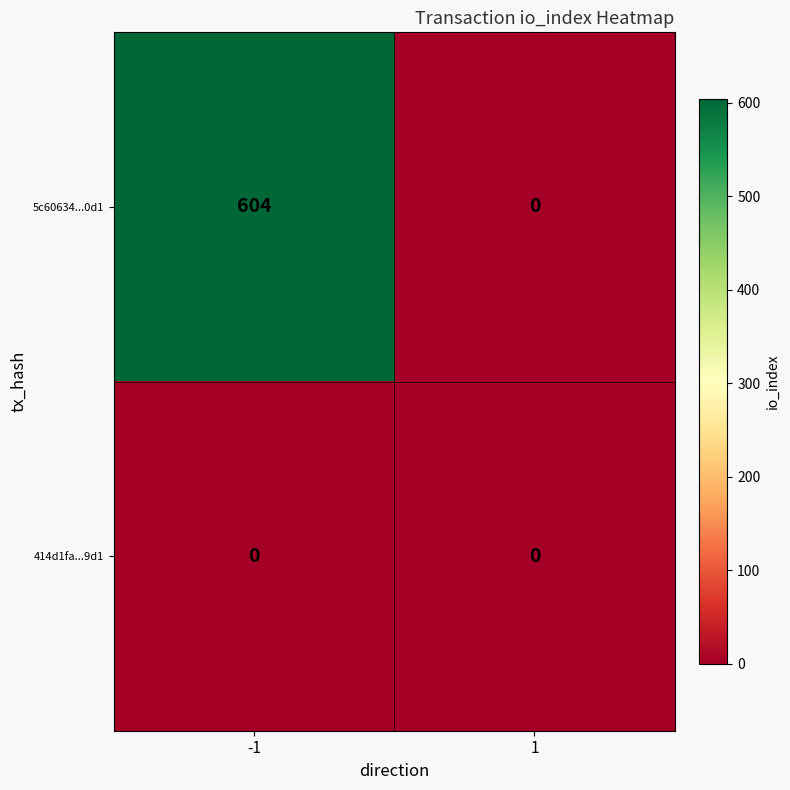

Which series has the widest spread of values?

5c60634...0d1